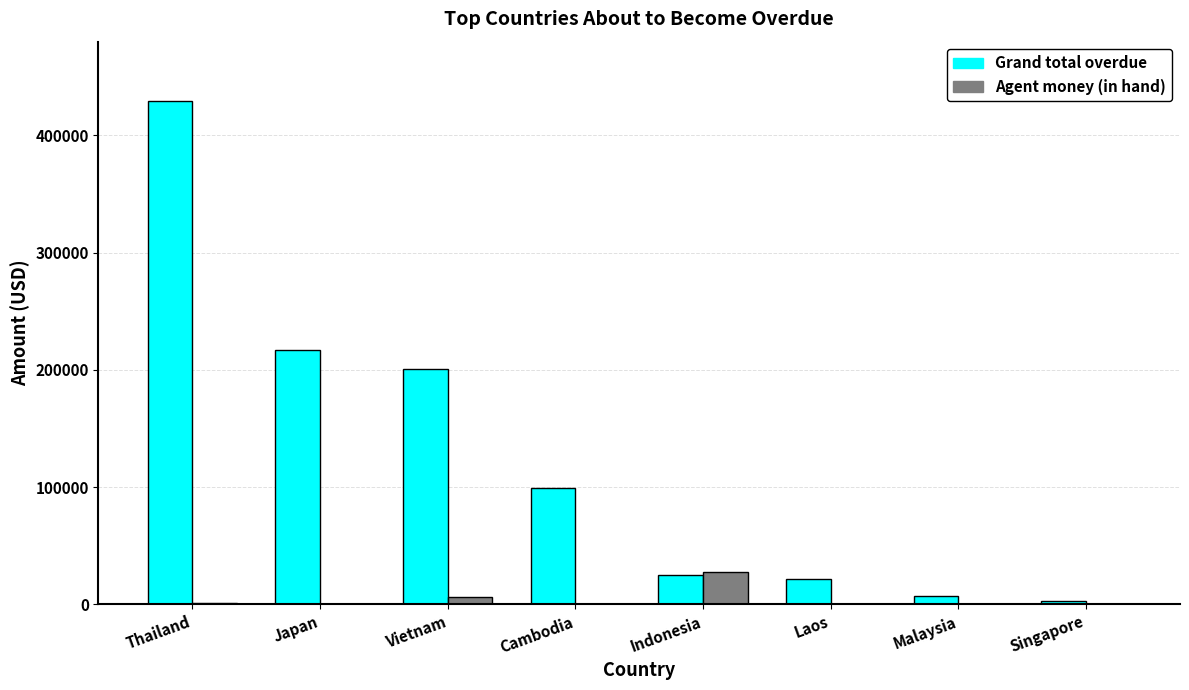

What is the average value of the Grand total overdue series?

125373.2